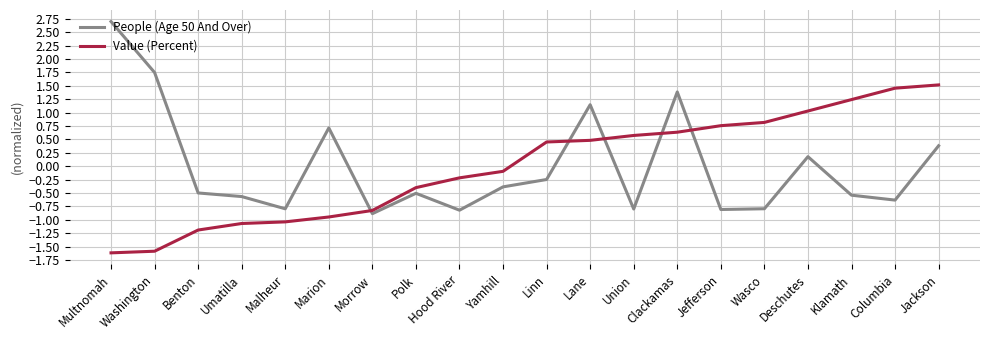

At which category is the sum across all series the highest?

Clackamas